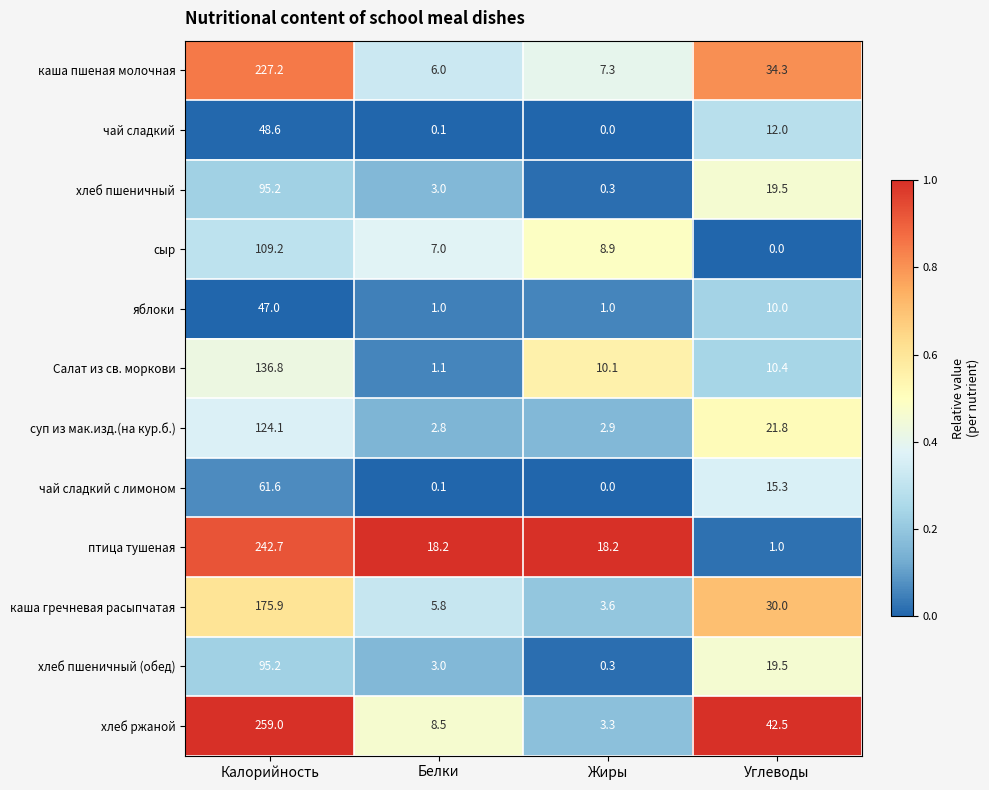

What is the approximate value of Салат из св. моркови at Белки?

1.1